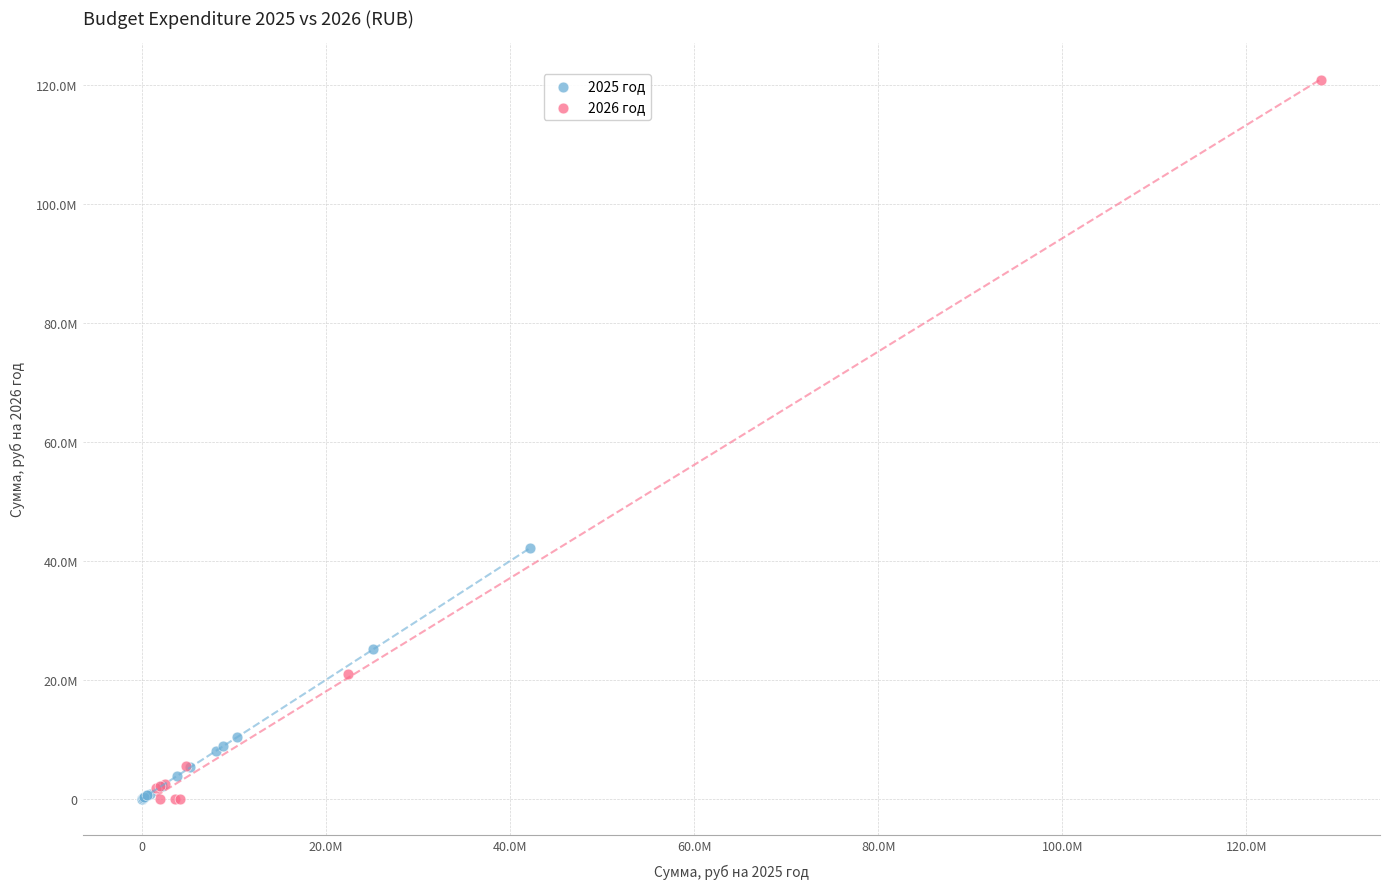

Which series reaches the maximum Y coordinate?

2026 год